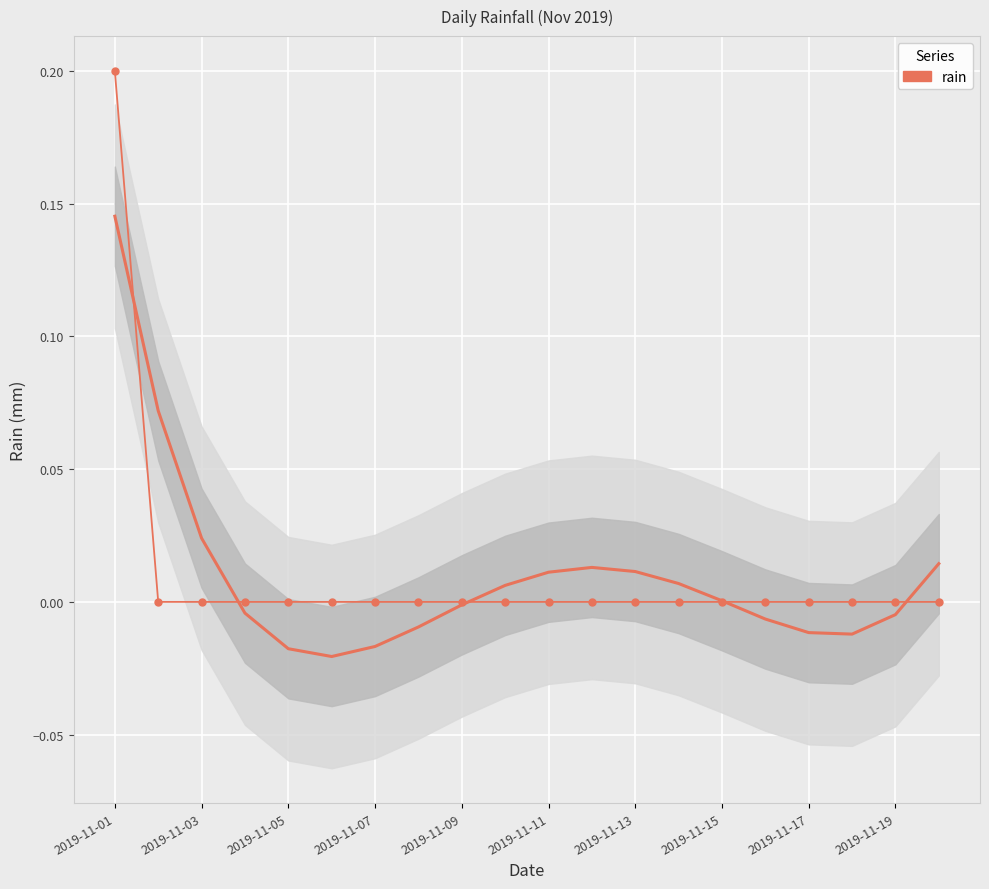

Reading left to right, extract all data points from this chart.

0.2	0.0	0.0	0.0	0.0	0.0	0.0	0.0	0.0	0.0	0.0	0.0	0.0	0.0	0.0	0.0	0.0	0.0	0.0	0.0